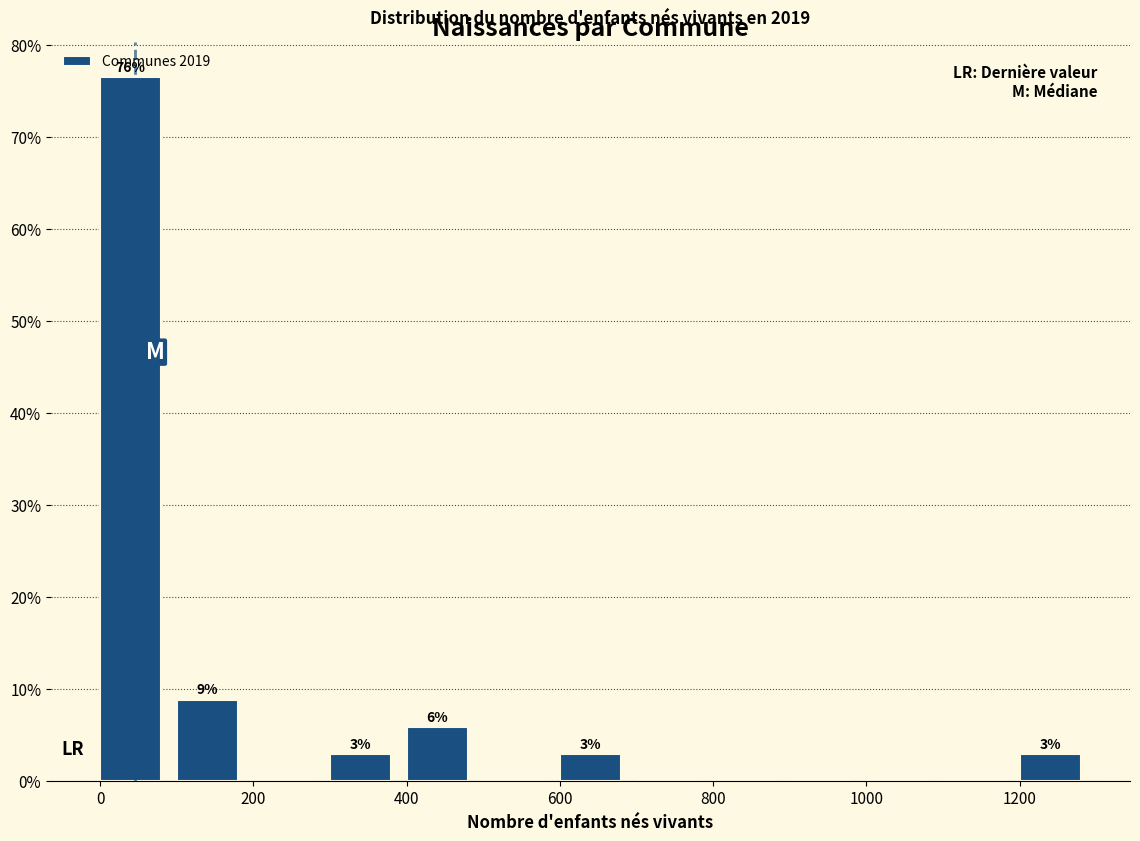

Which range on the x-axis has the tallest bar?

0 to 100